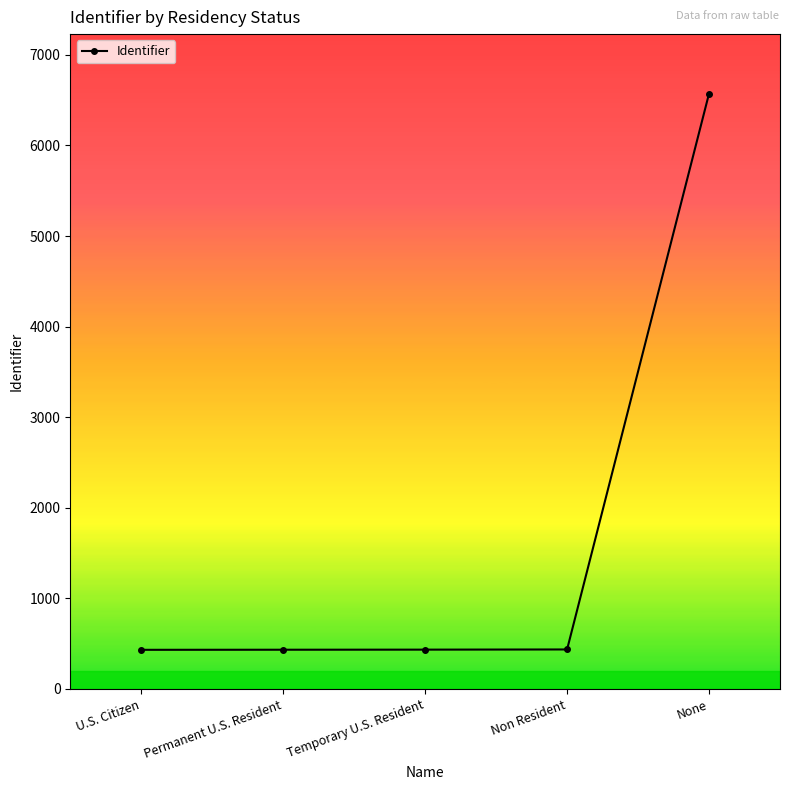

What position from the right is Non Resident?

2